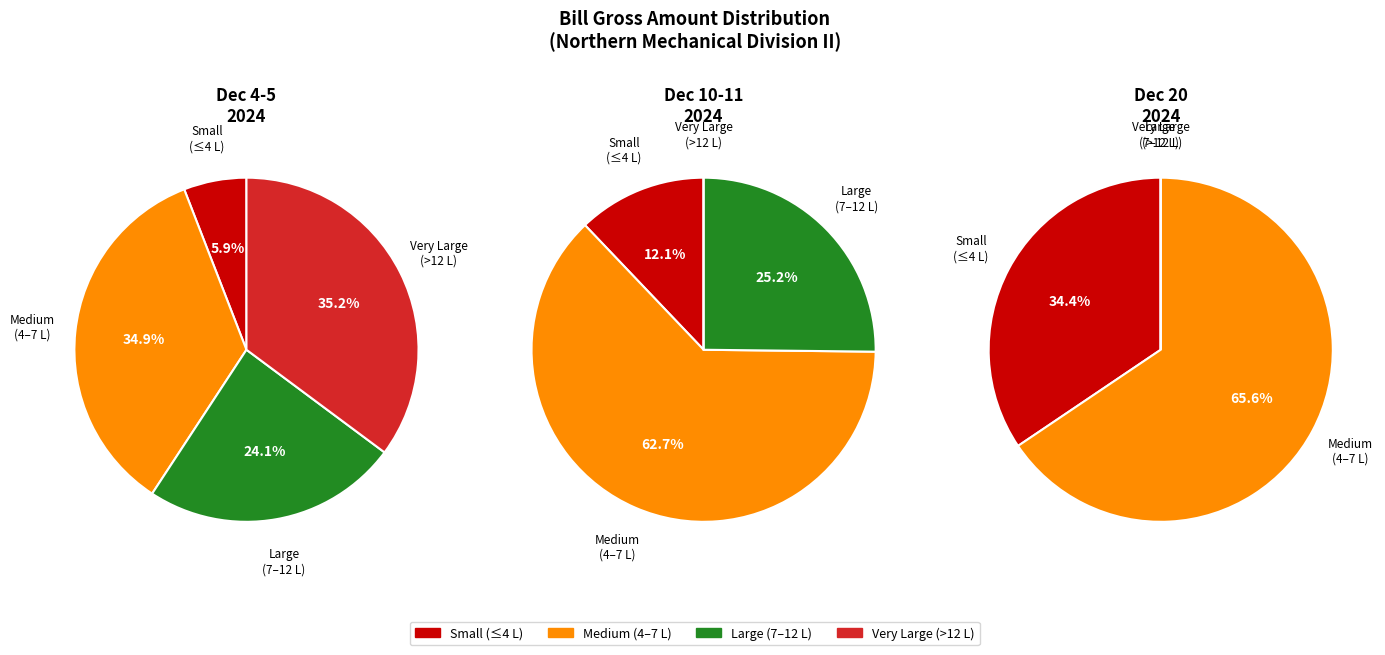

What is the change in value from 5.05 to 16.31?

+11.3